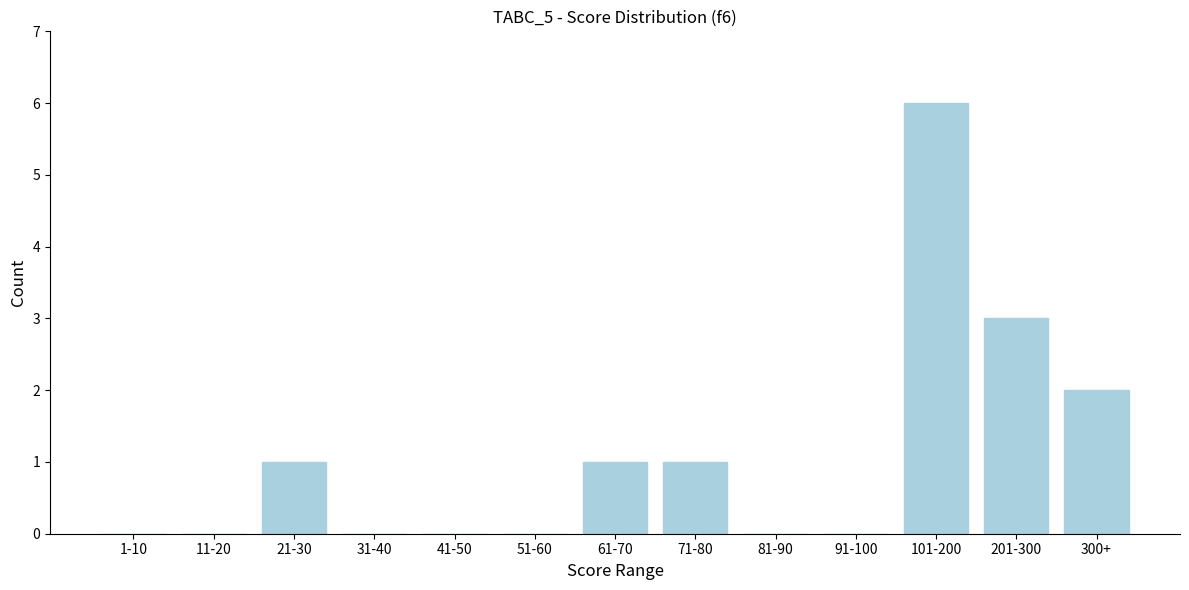

Reading right to left, what are all the values shown in this chart?

300+=2	201-300=3	101-200=6	91-100=0	81-90=0	71-80=1	61-70=1	51-60=0	41-50=0	31-40=0	21-30=1	11-20=0	1-10=0